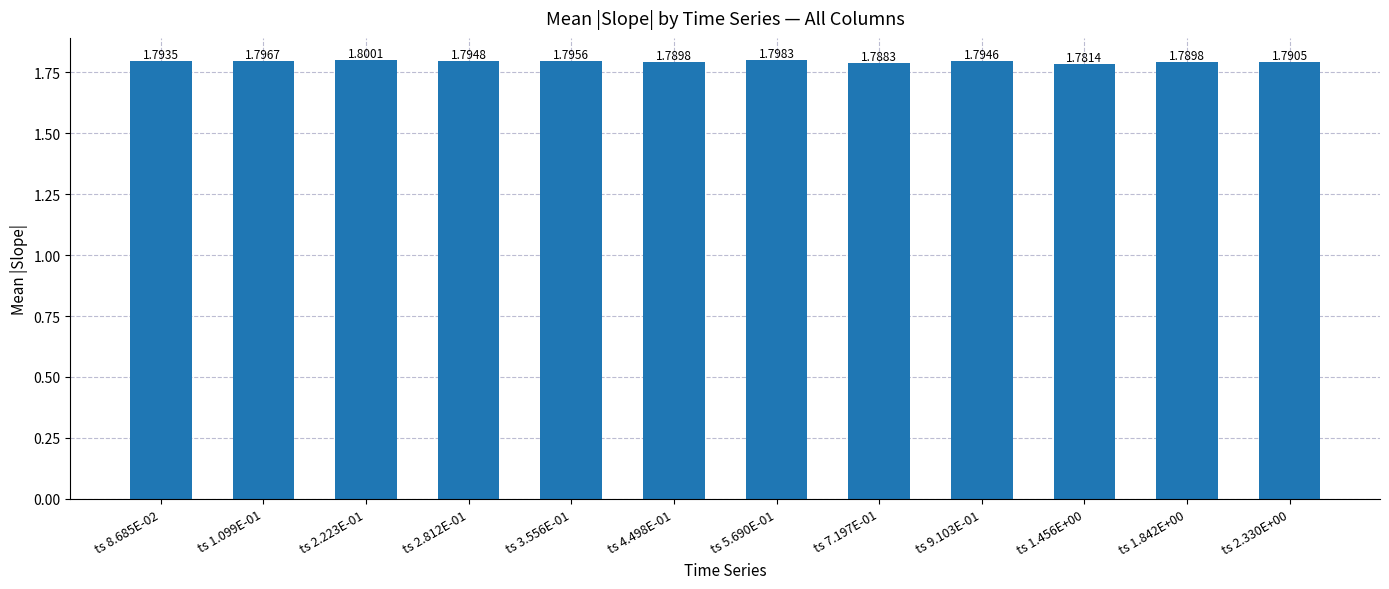

Are the bars horizontal?

No